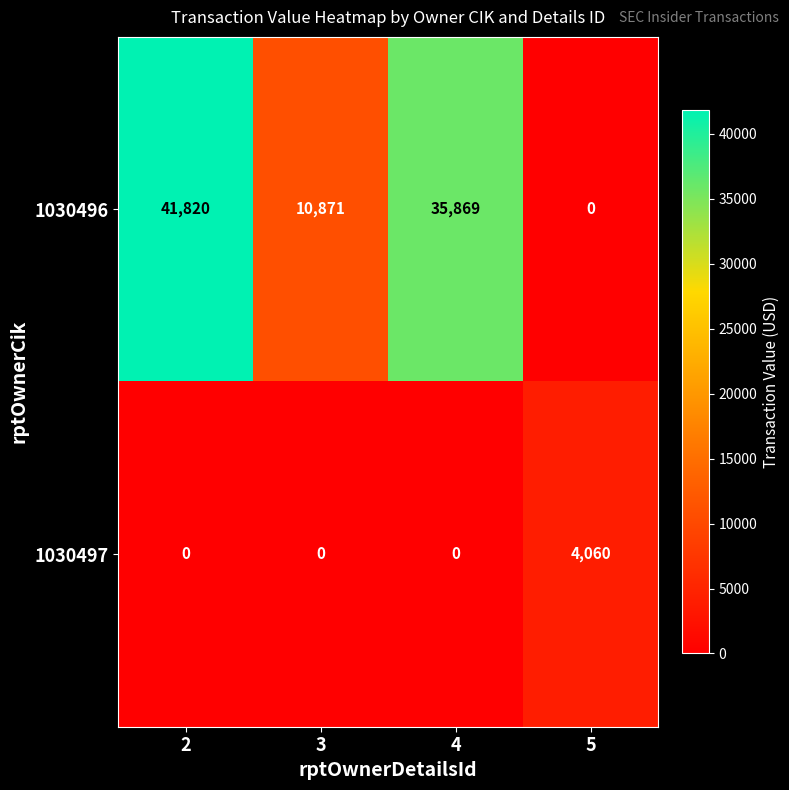

How many data points does each series have?

4